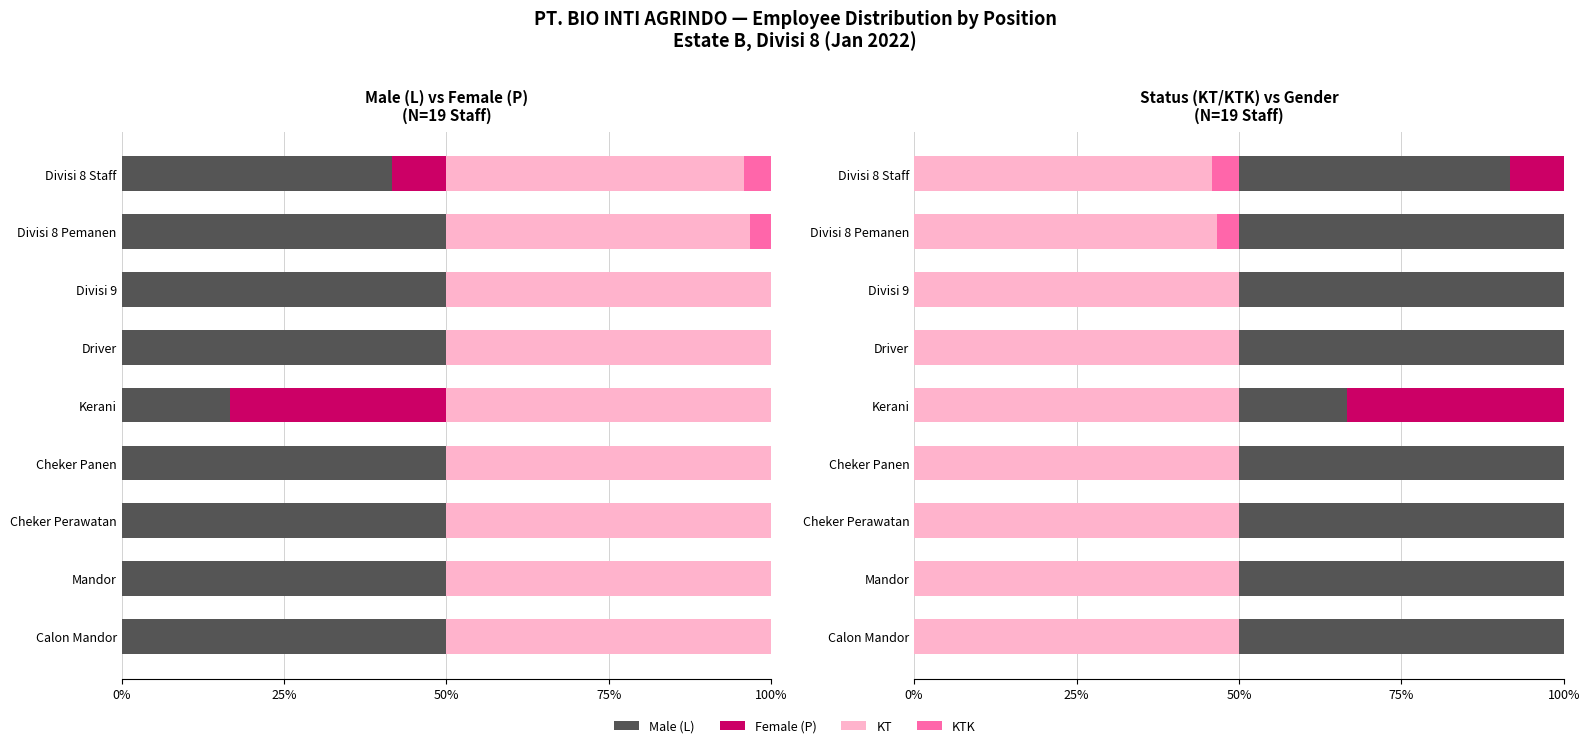

Is the value of Female (P) at Kerani greater than the value of KTK at Cheker Perawatan?

Yes